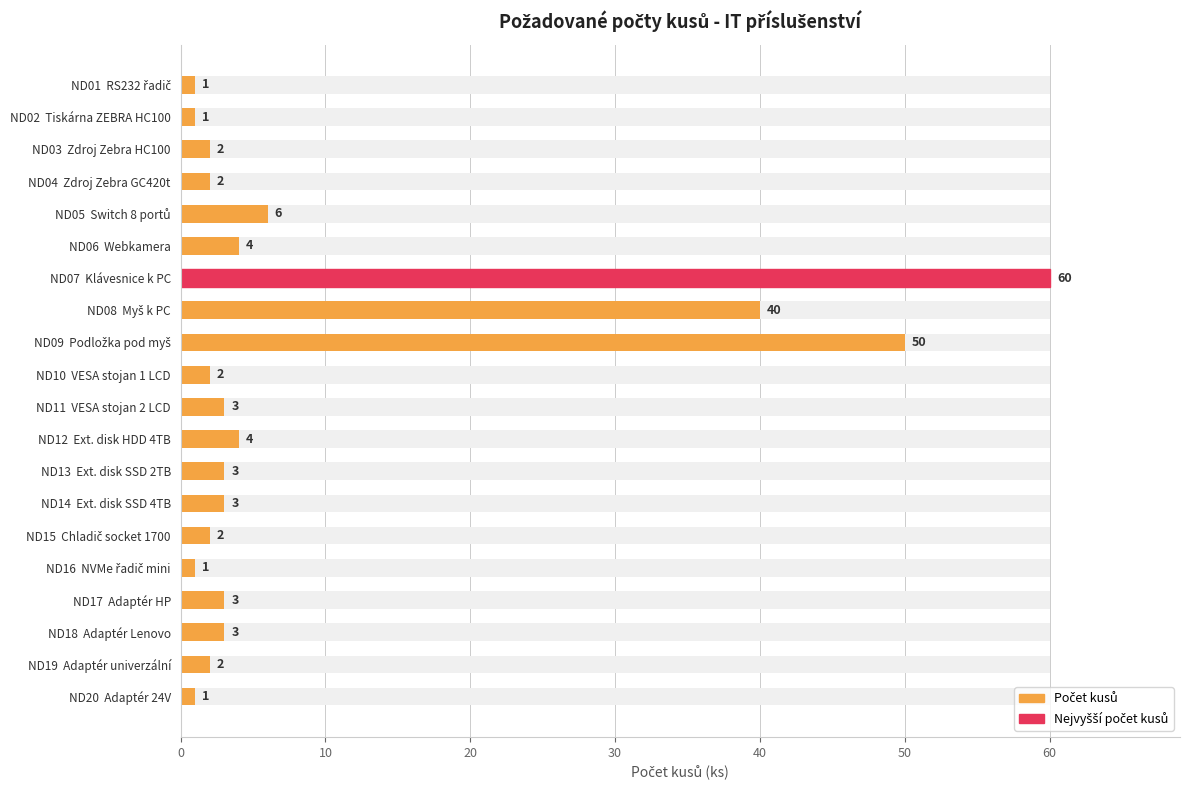

What is the maximum value shown in the chart?

60